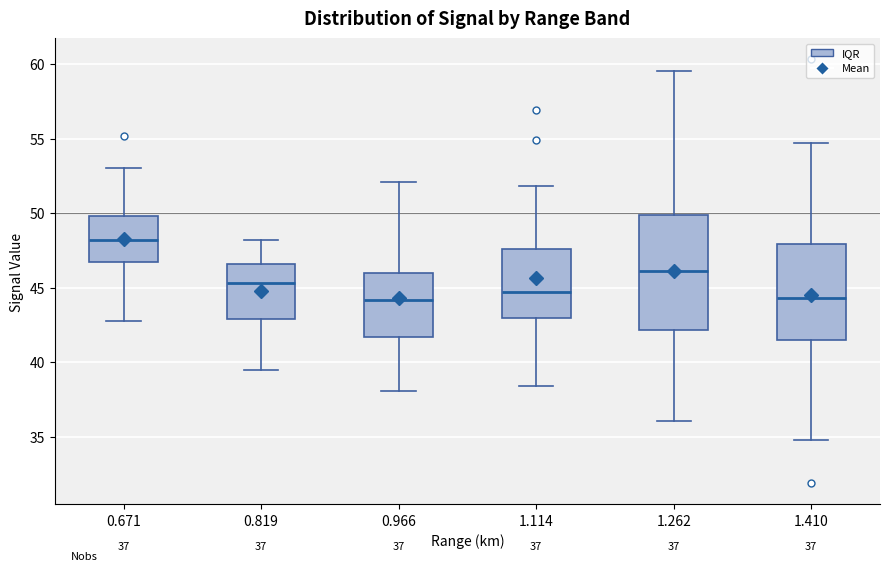

Which box is the tallest, from its lower edge to its upper edge?

1.262